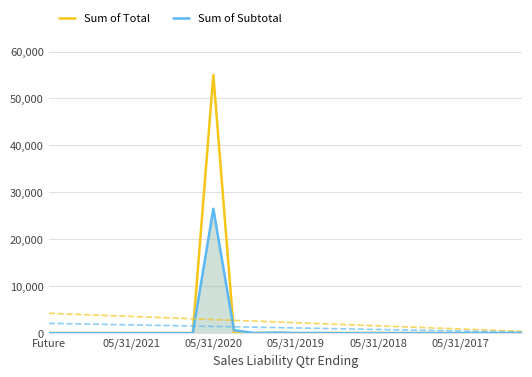

The Sum of Total series shows 21076.5 at Future. True or false?

False